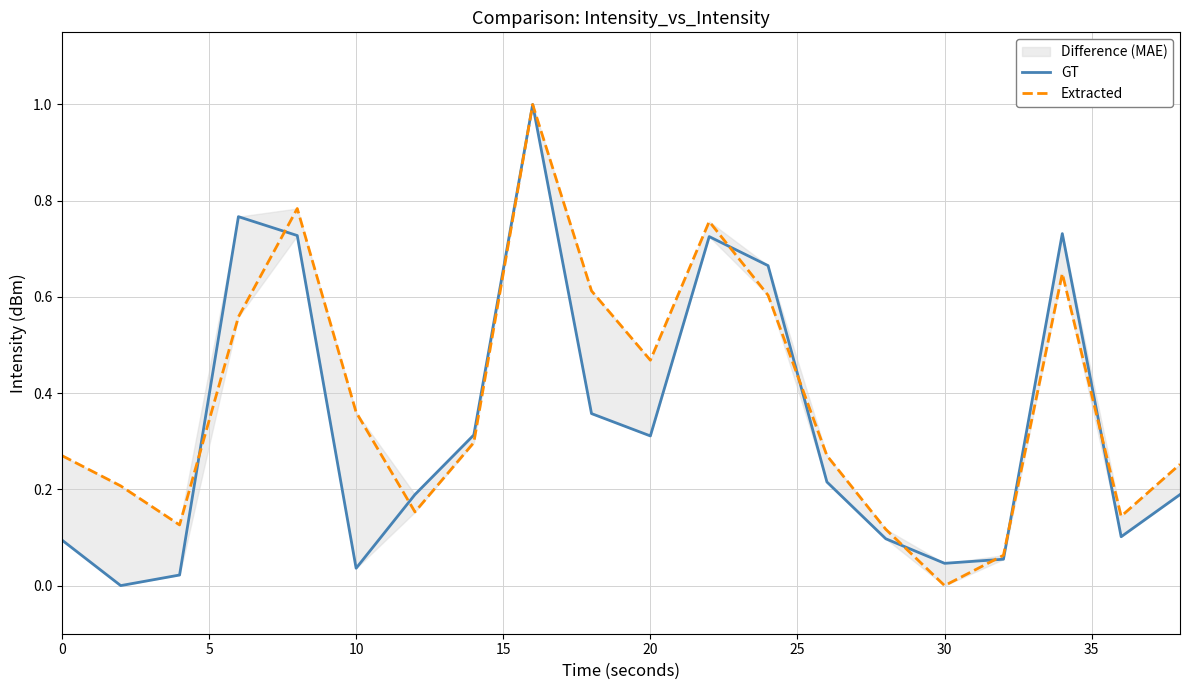

In GT, how many points are lower than both neighbors (excluding endpoints)?

5